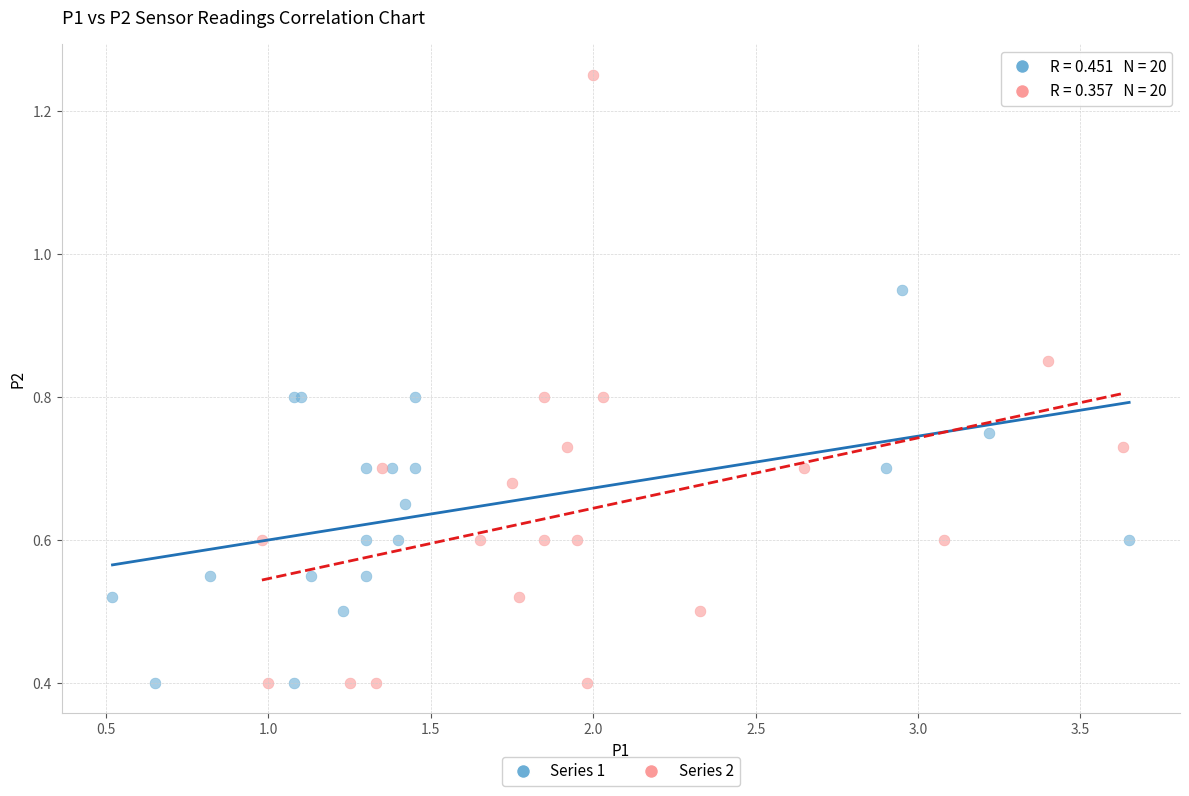

Which series contains the highest Y value?

Series 2